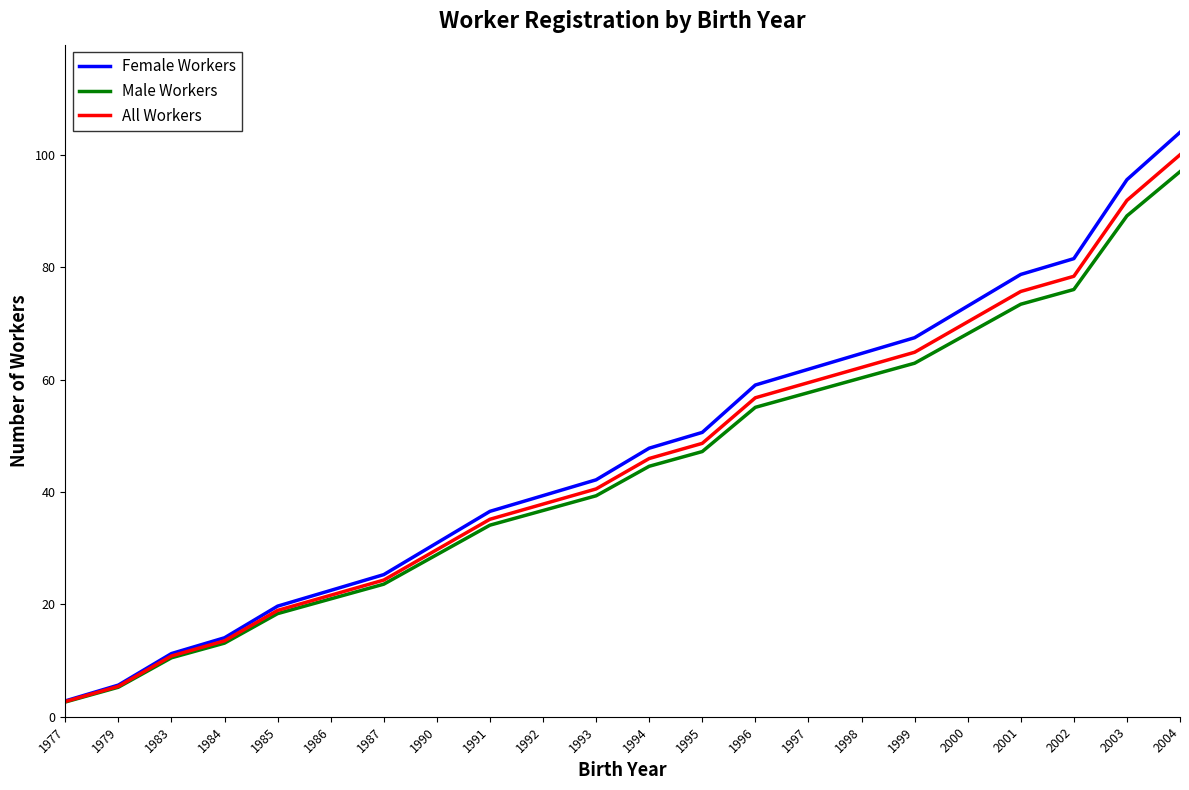

Does the chart display data point markers on the line(s)?

No